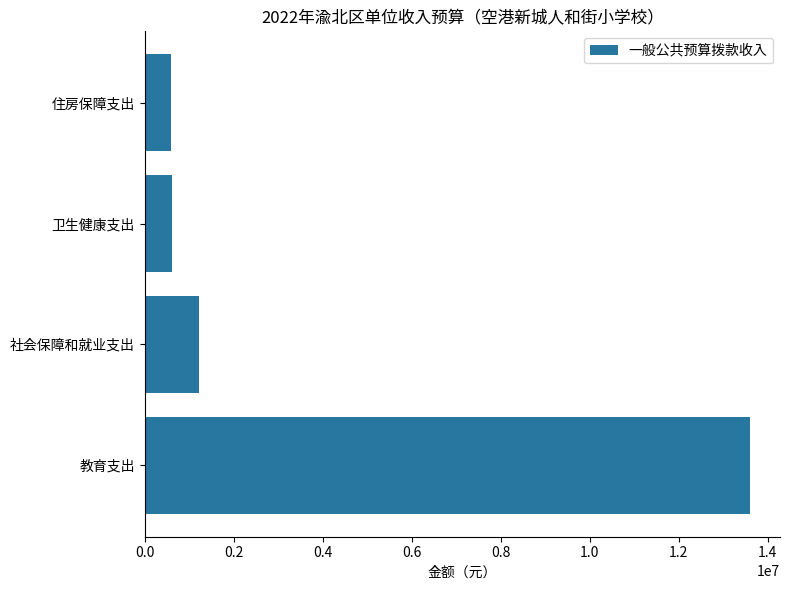

What is the greatest value displayed?

13595486.8